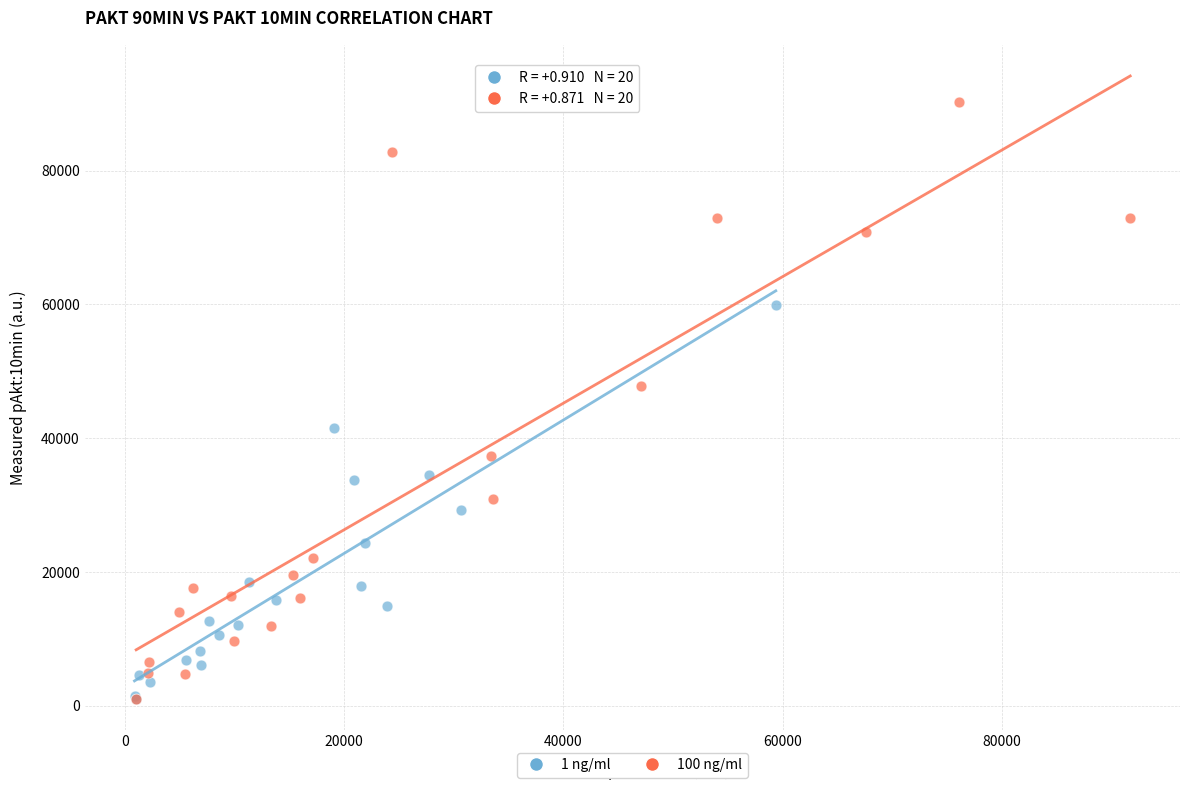

Which series reaches the maximum Y coordinate?

100 ng/ml